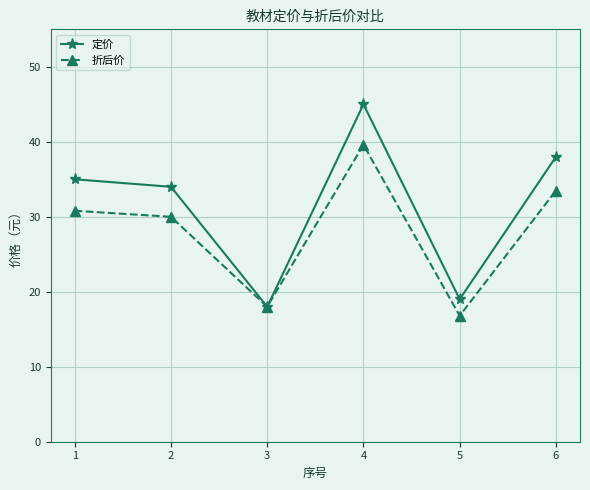

What is the value of the 折后价 point at the 2nd from the left?

30.0